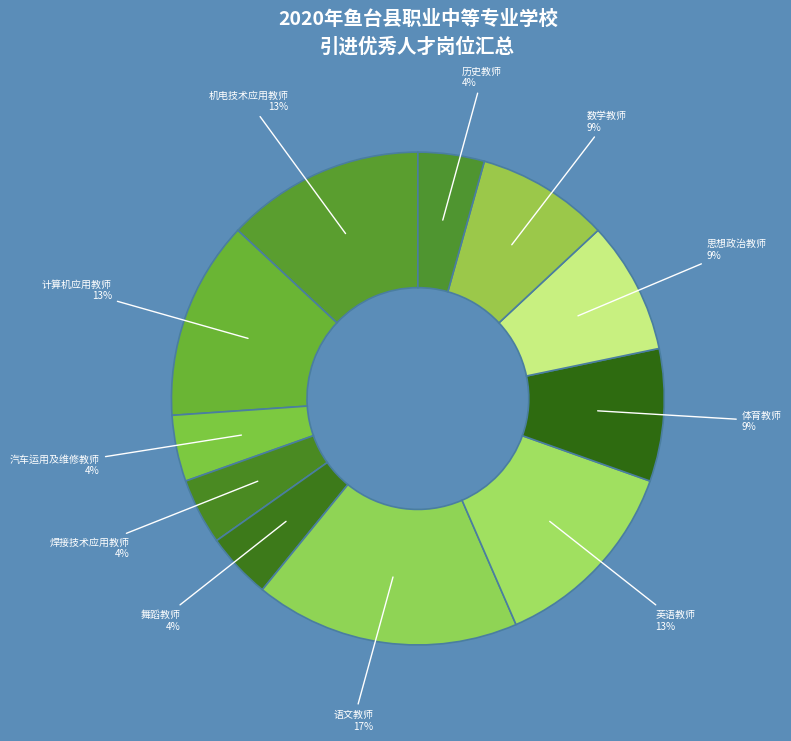

Does any single category account for the majority?

No